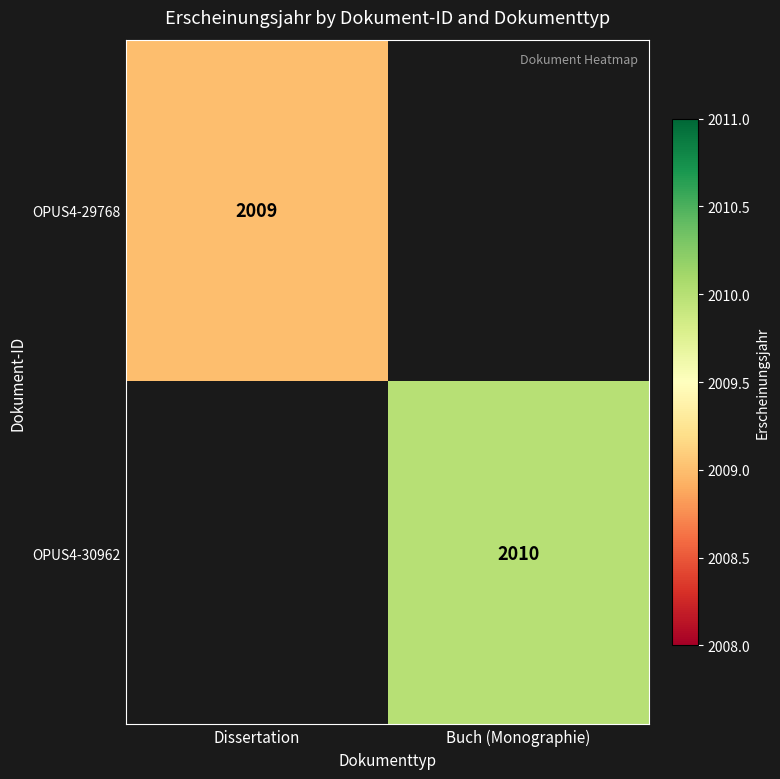

At how many categories does at least one series exceed 2009?

1